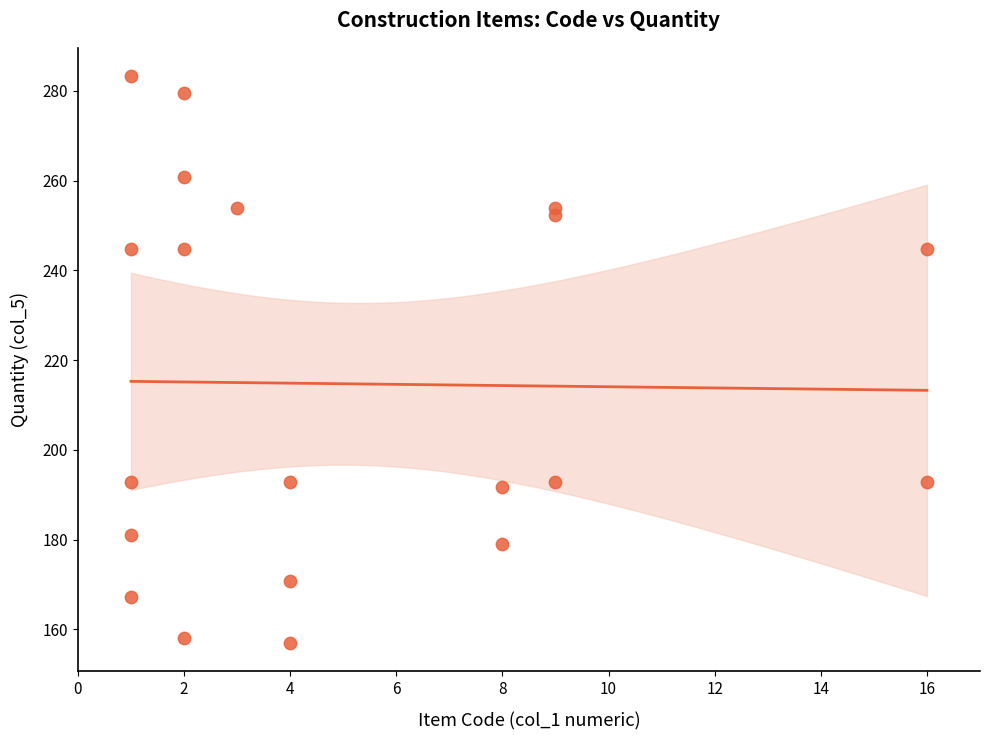

What is the range of Y values (max minus min)?

126.3